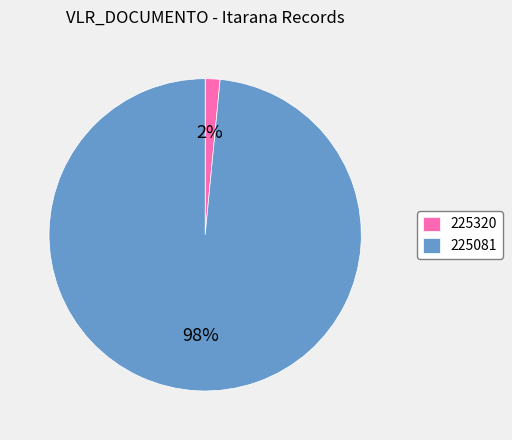

Is the sum of 225320 and 225081 greater than half?

Yes